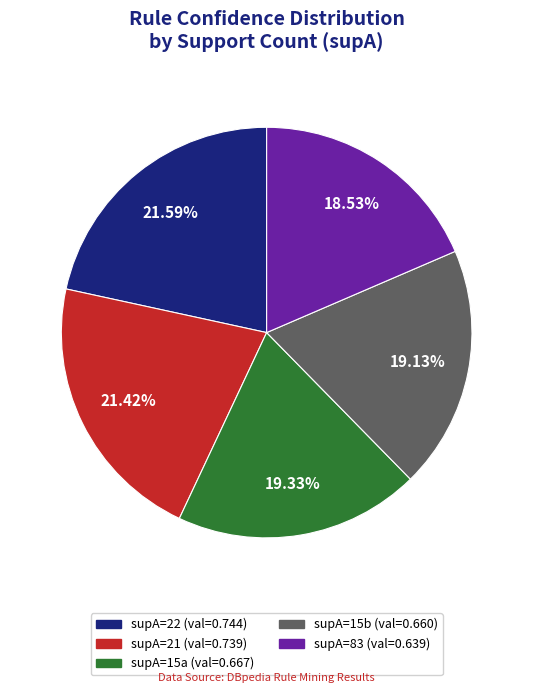

Which slice is the smallest?

supA=83 (val=0.639)